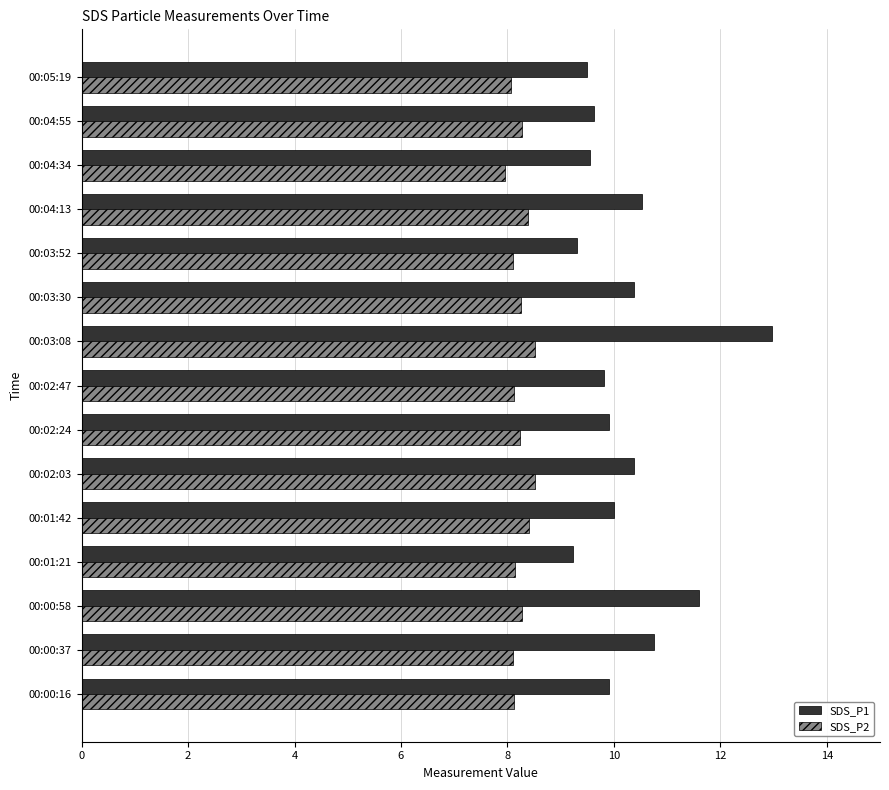

At which category is the sum across all series the highest?

00:03:08